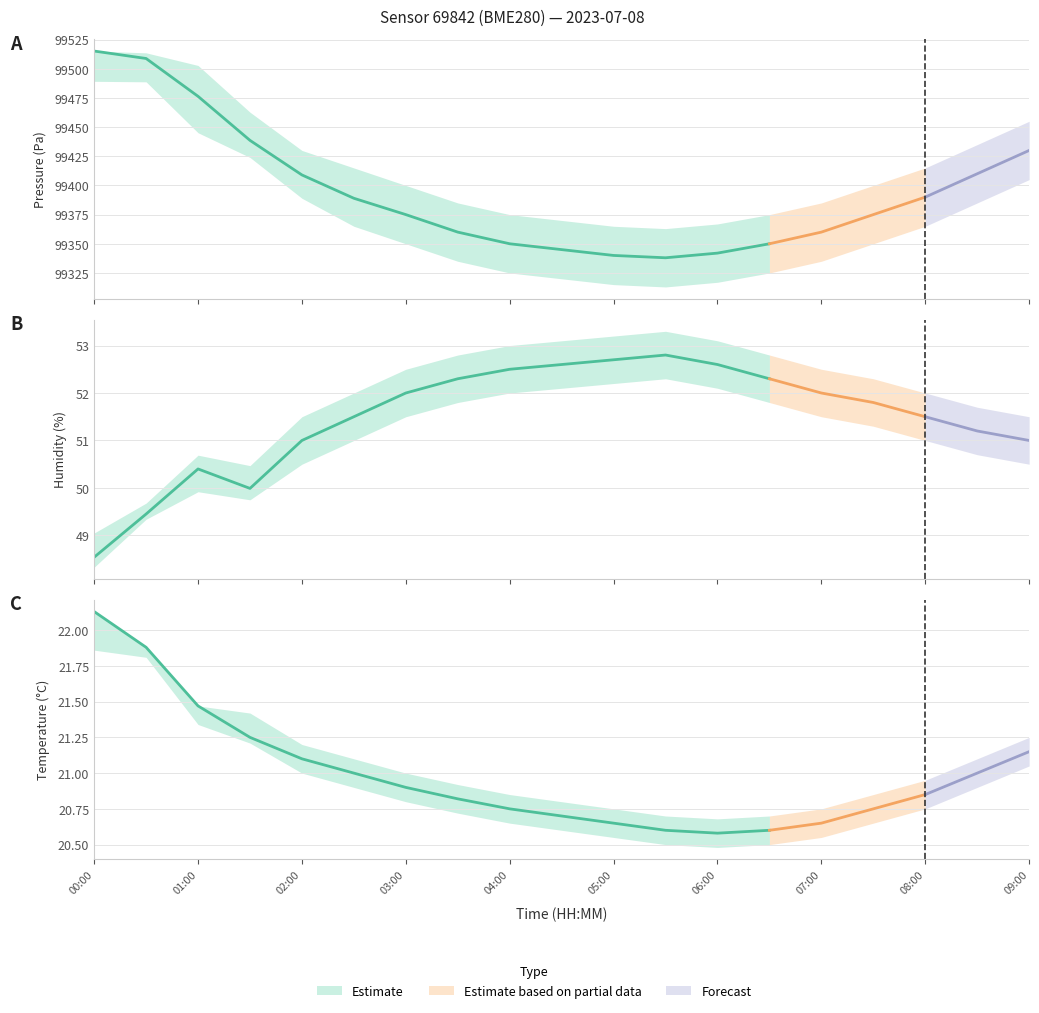

Reading right to left, list all the values displayed in this chart.

pressure: 09:00=99430.0	08:30=99410.0	08:00=99390.0	07:30=99375.0	07:00=99360.0	06:30=99350.0	06:00=99342.0	05:30=99338.0	05:00=99340.0	04:30=99345.0	04:00=99350.0	03:30=99360.0	03:00=99375.0	02:30=99389.0	02:00=99409.0	01:30=99438.6	01:00=99476.4	00:30=99508.8	00:00=99515.2
humidity: 09:00=51.0	08:30=51.2	08:00=51.5	07:30=51.8	07:00=52.0	06:30=52.3	06:00=52.6	05:30=52.8	05:00=52.7	04:30=52.6	04:00=52.5	03:30=52.3	03:00=52.0	02:30=51.5	02:00=51.0	01:30=50.0	01:00=50.4	00:30=49.5	00:00=48.5
temperature: 09:00=21.1	08:30=21.0	08:00=20.9	07:30=20.8	07:00=20.6	06:30=20.6	06:00=20.6	05:30=20.6	05:00=20.6	04:30=20.7	04:00=20.8	03:30=20.8	03:00=20.9	02:30=21.0	02:00=21.1	01:30=21.2	01:00=21.5	00:30=21.9	00:00=22.1